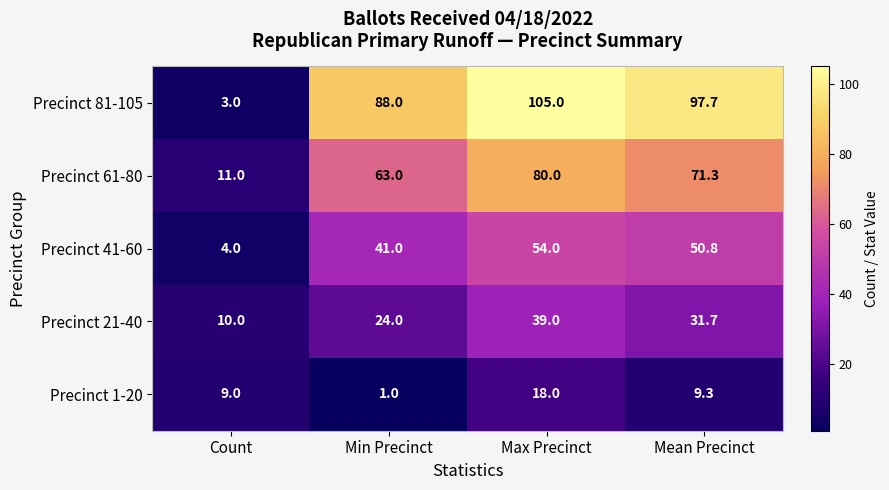

What is the total value across all series at Min Precinct?

217.0